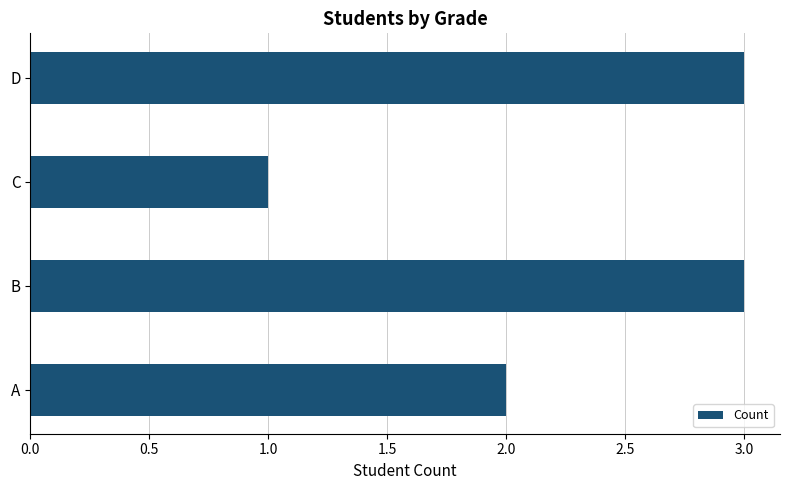

Reading top to bottom, extract all data points from this chart.

3	1	3	2